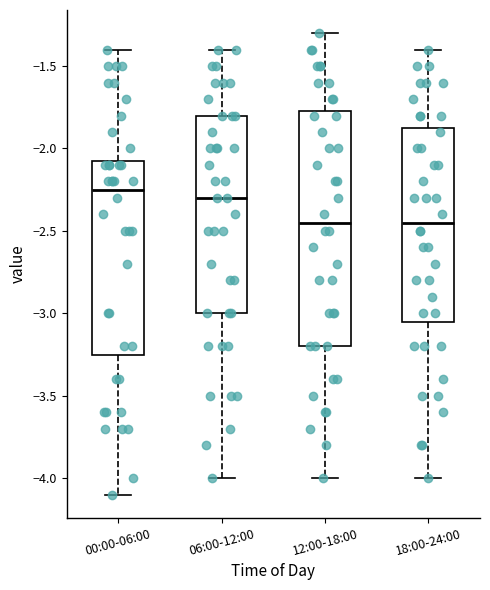

Which box is the tallest, from its lower edge to its upper edge?

12:00-18:00